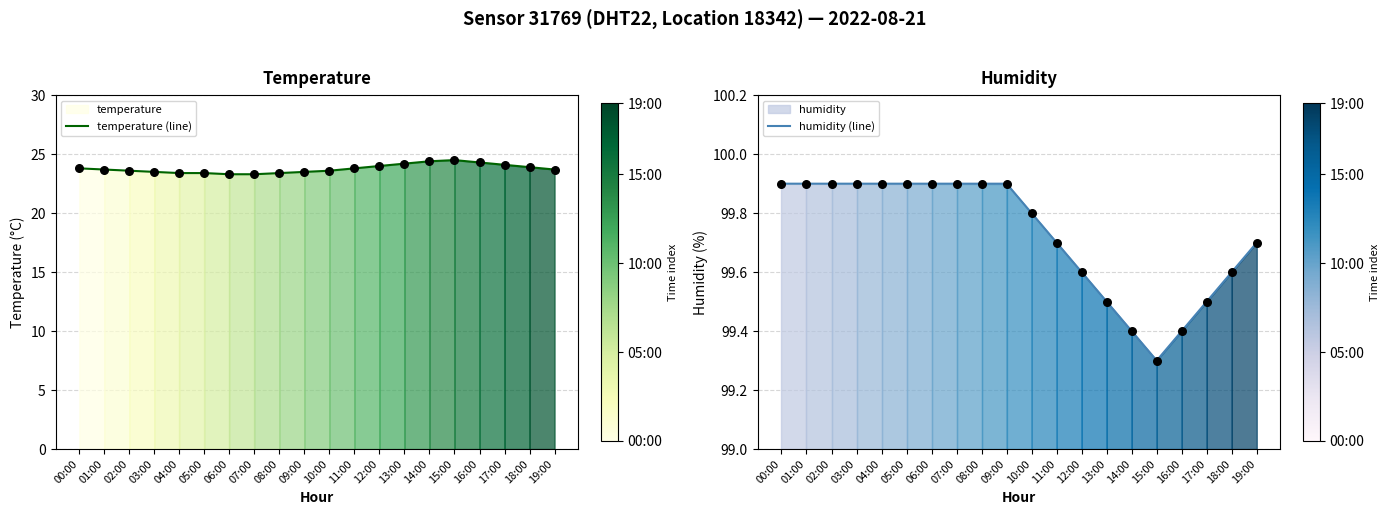

Is the value of humidity (line) at 12:00 greater than the value of temperature (line) at 07:00?

Yes